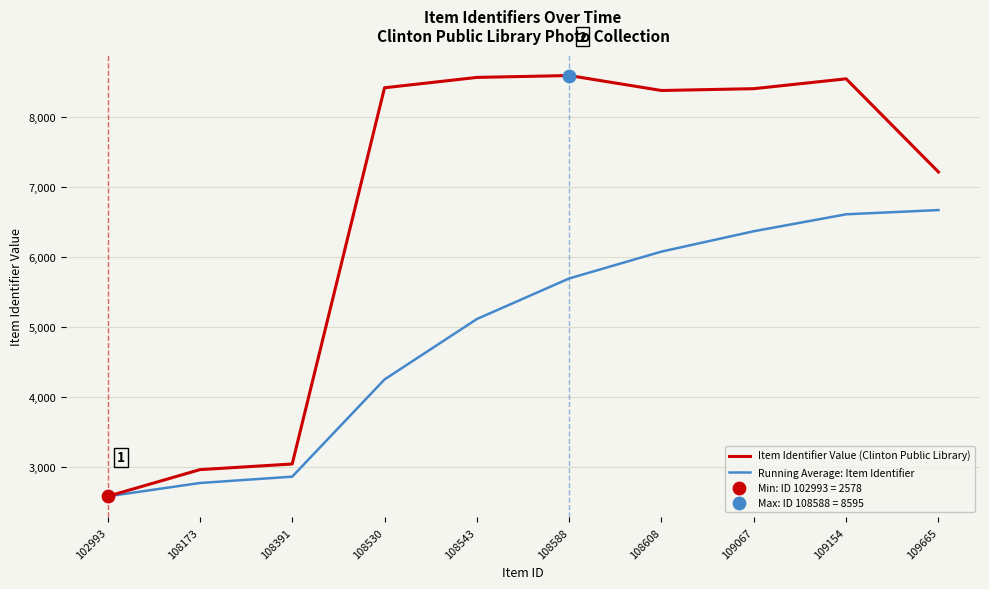

Rank the series by their average value, from highest to lowest.

Item Identifier Value (Clinton Public Library), Running Average: Item Identifier